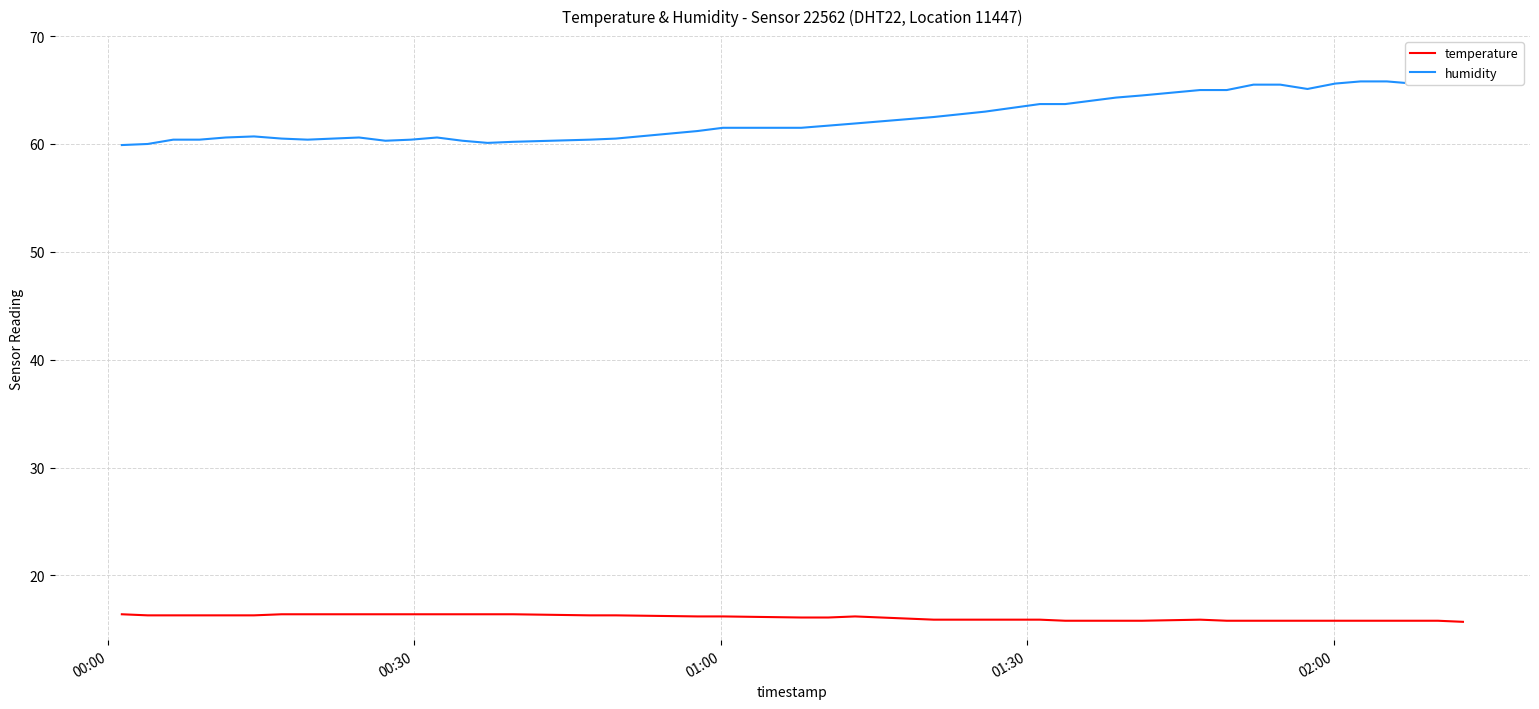

What is the maximum value for temperature?

16.4